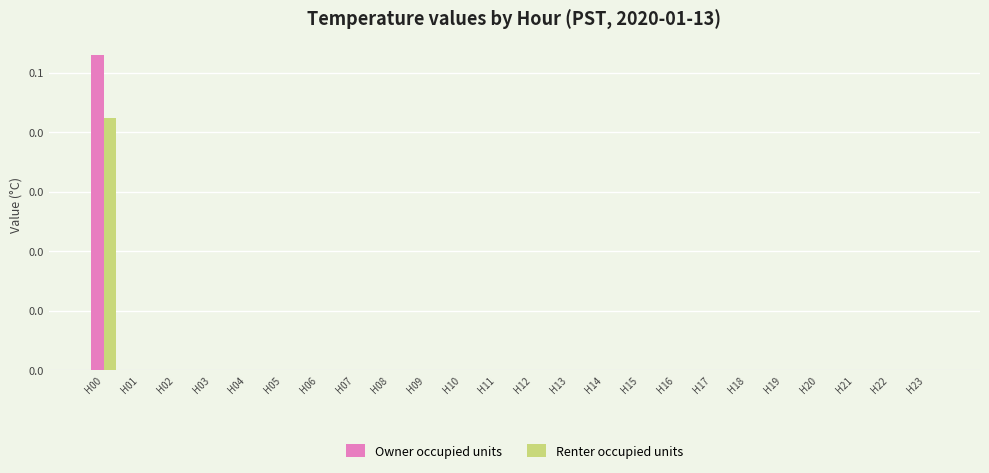

What are all the series names shown in the legend?

Owner occupied units, Renter occupied units